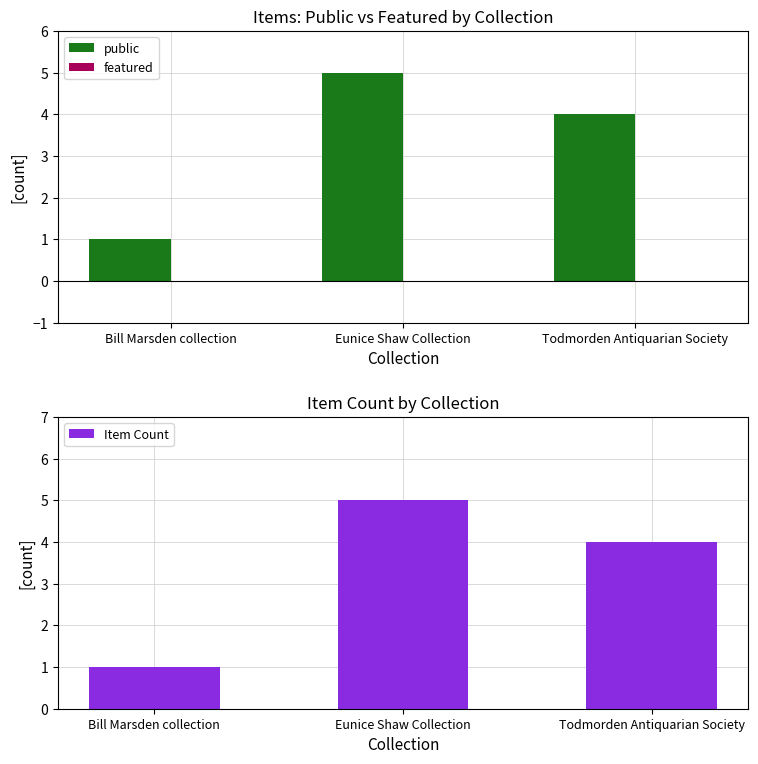

What is the total value across all series at Eunice Shaw Collection?

10